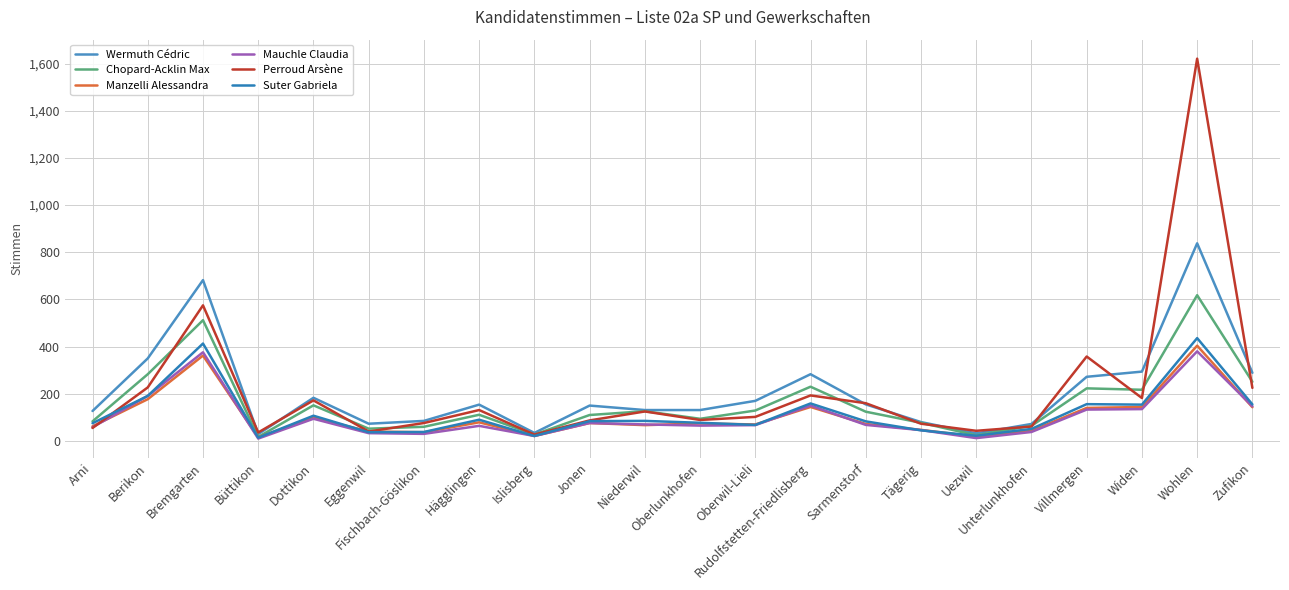

The Suter Gabriela series shows 88 at Unterlunkhofen. True or false?

False